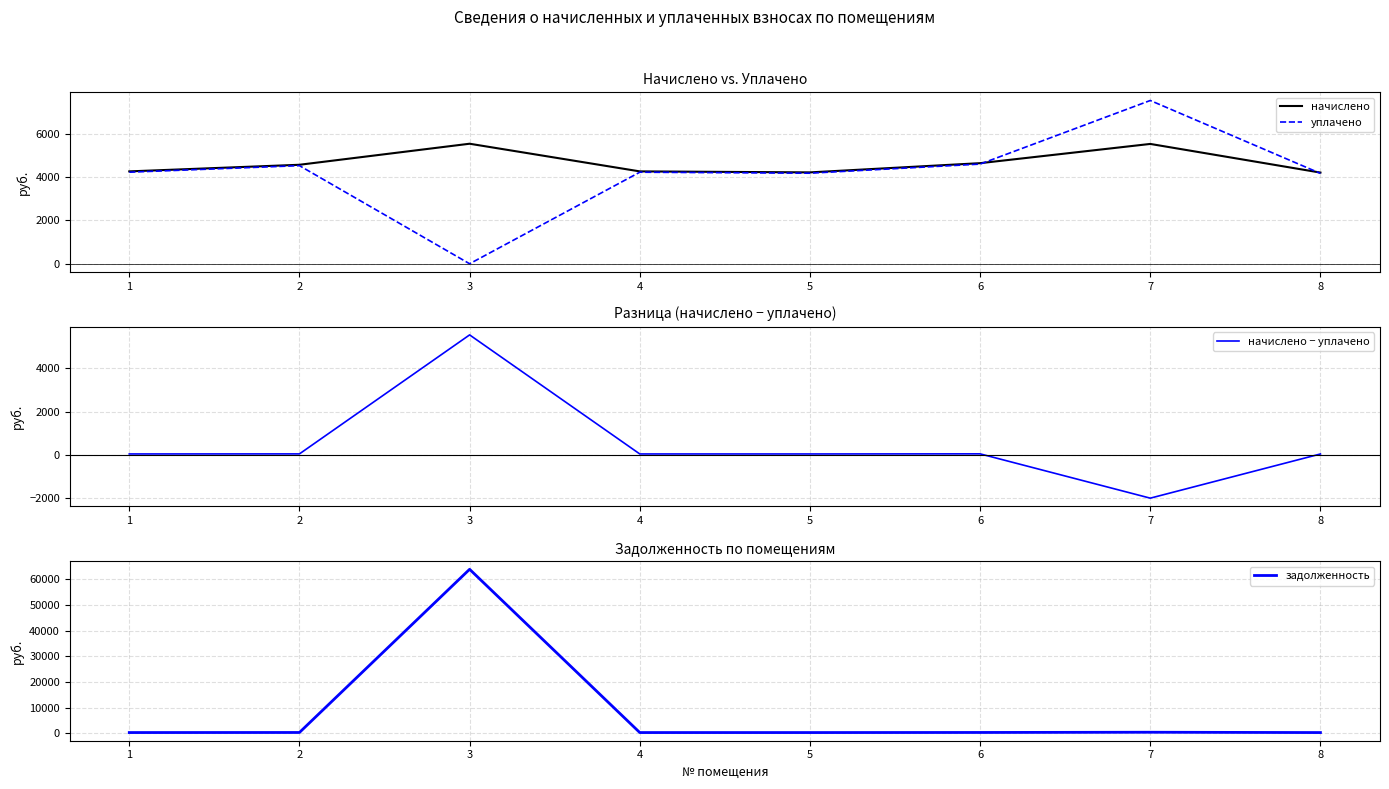

What is the value of the начислено point at the 8th from the left?

4209.7